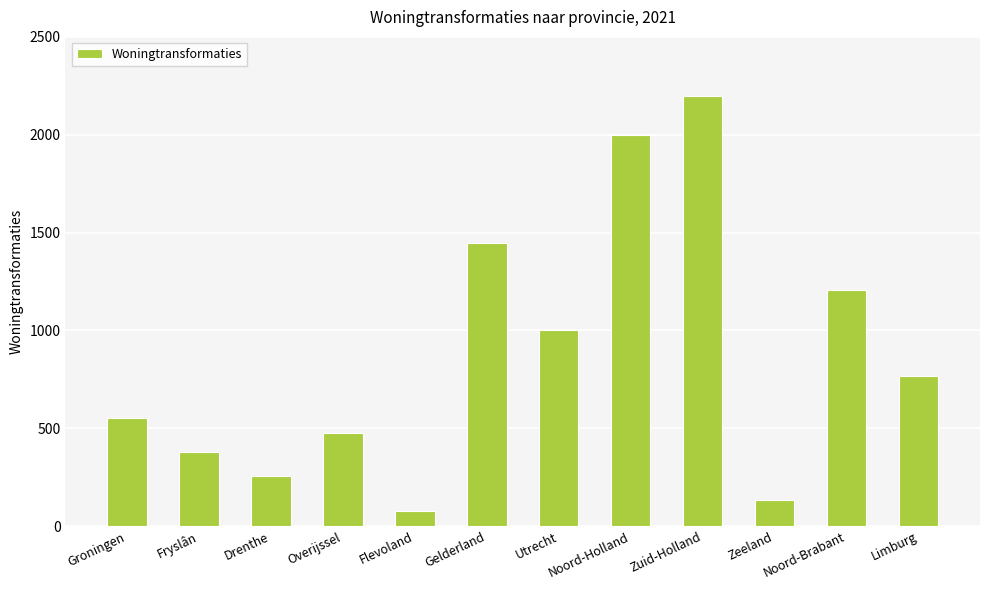

What is the maximum value shown in the chart?

2200